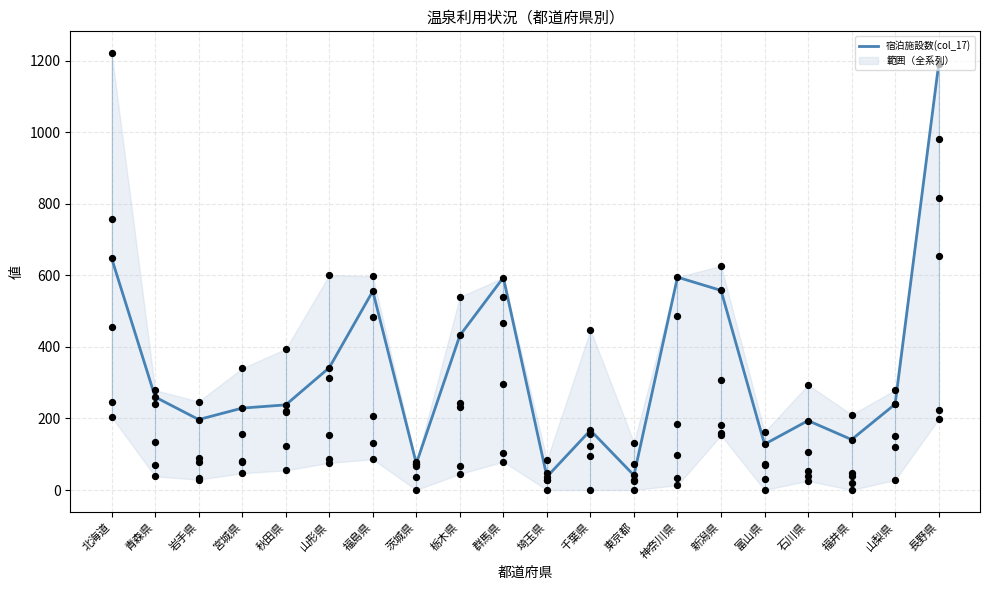

Approximately how many times larger is the value at 北海道 compared to 富山県?

5.1